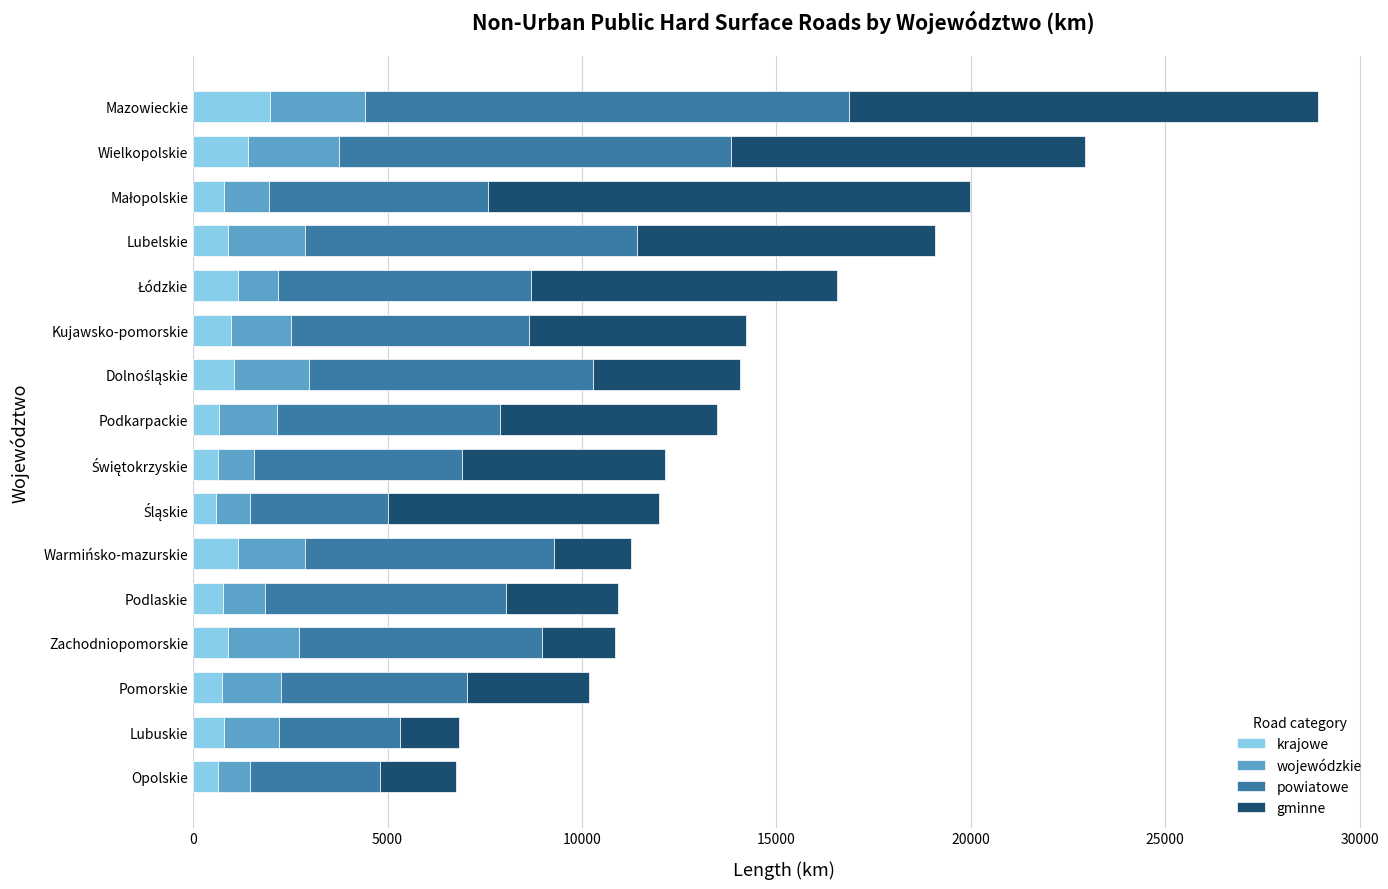

At which category is the sum across all series the highest?

Mazowieckie